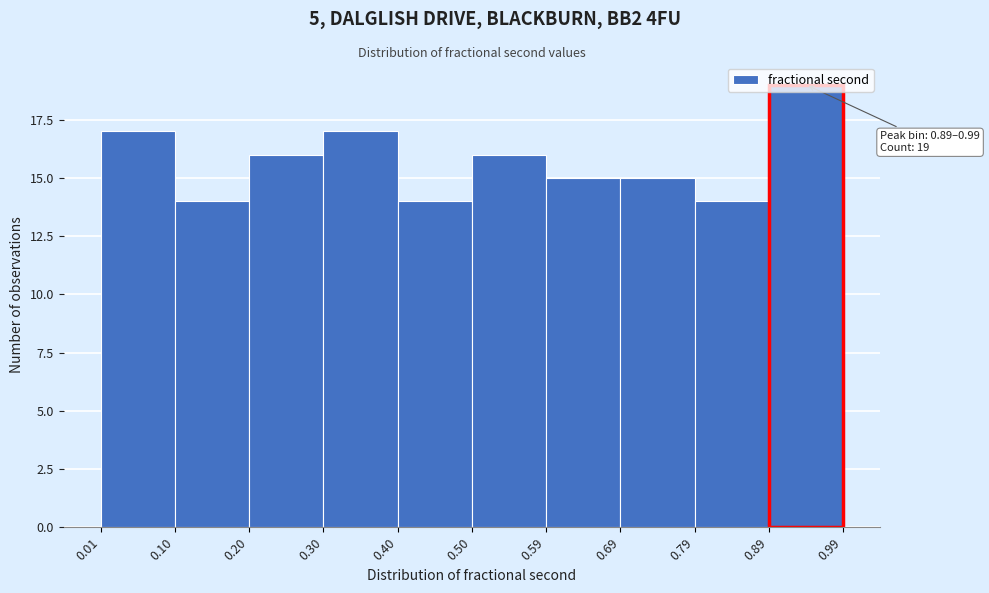

Which range on the x-axis has the tallest bar?

0.89 to 0.99